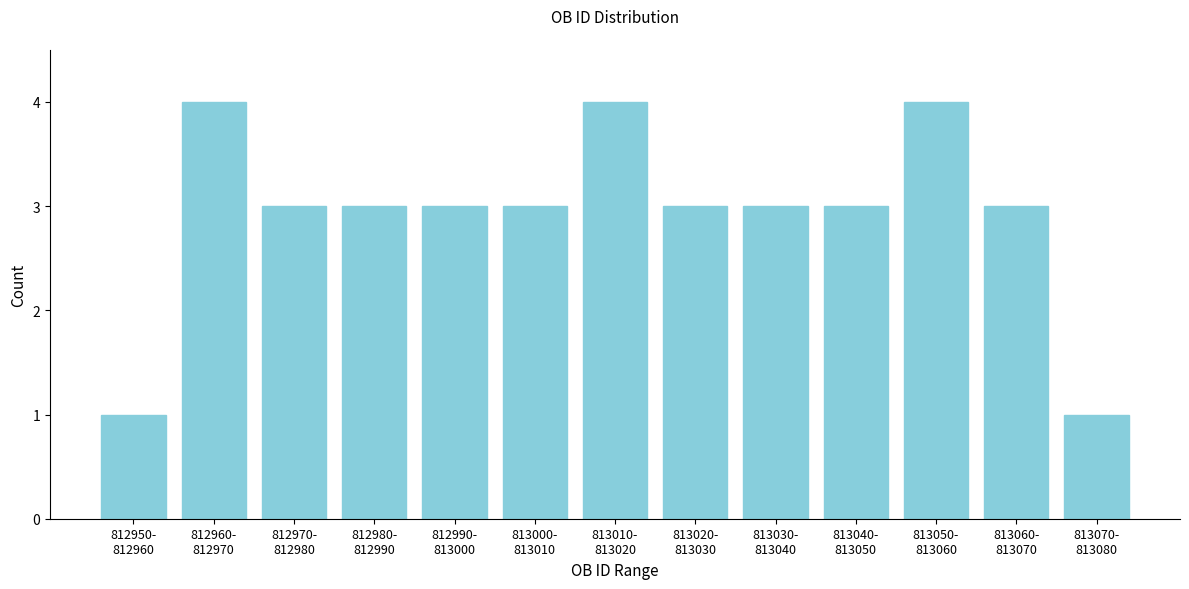

Reading left to right, list all the values displayed in this chart.

1	4	3	3	3	3	4	3	3	3	4	3	1